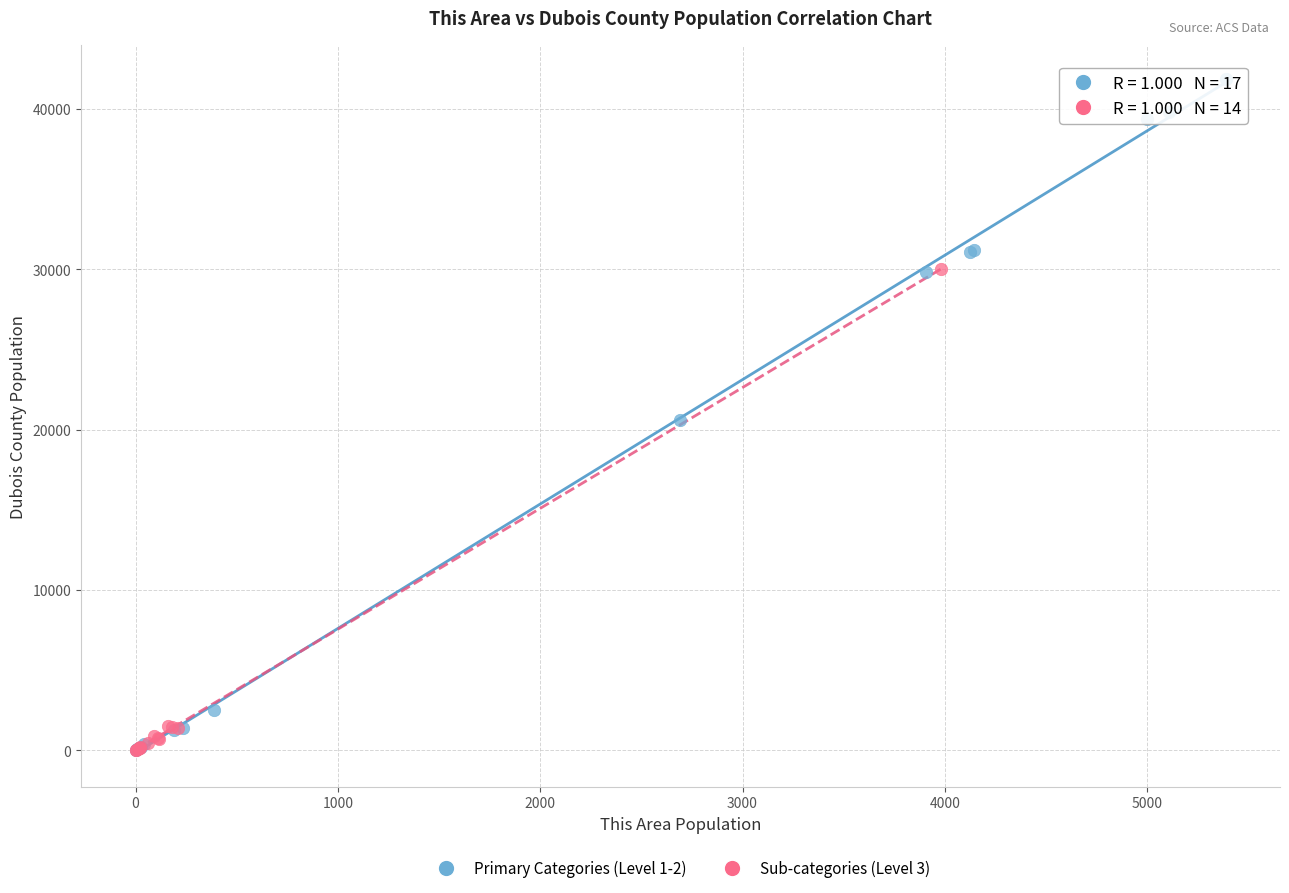

What are all the series names shown in the legend?

Primary Categories (Level 1-2), Sub-categories (Level 3)